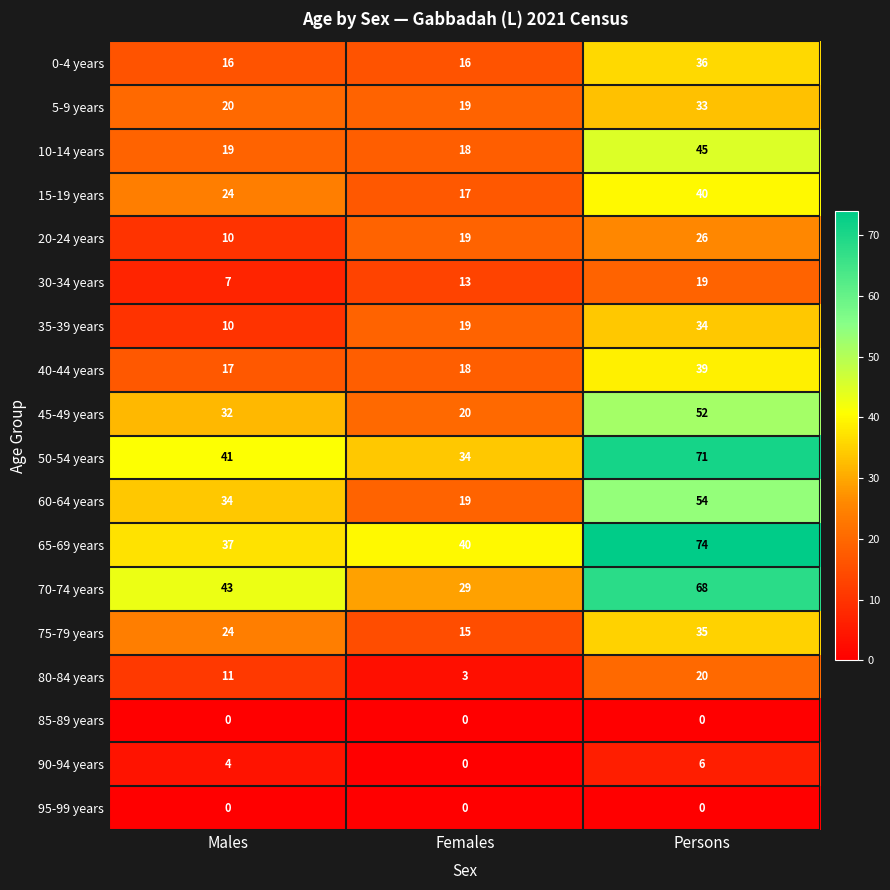

The value of 75-79 years at Females is 20. True or false?

False